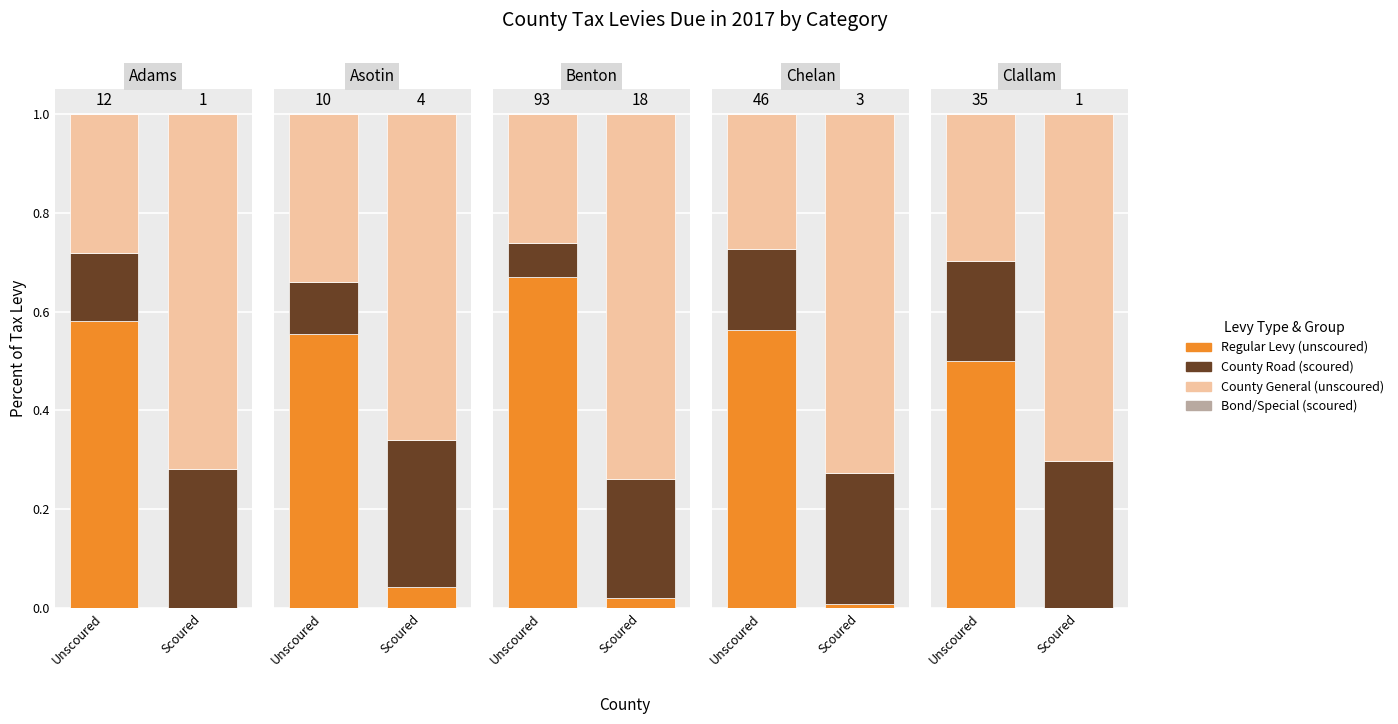

How many distinct data groups are displayed?

4